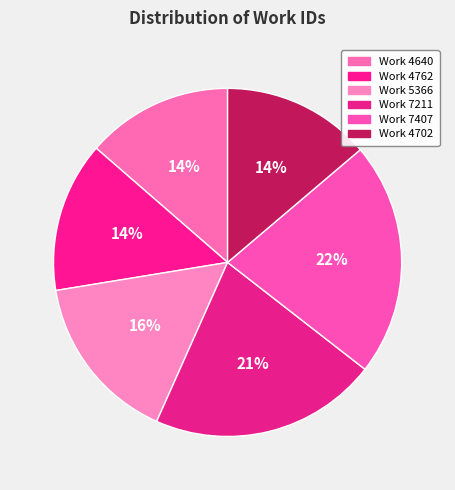

How many slices are in this pie chart?

6